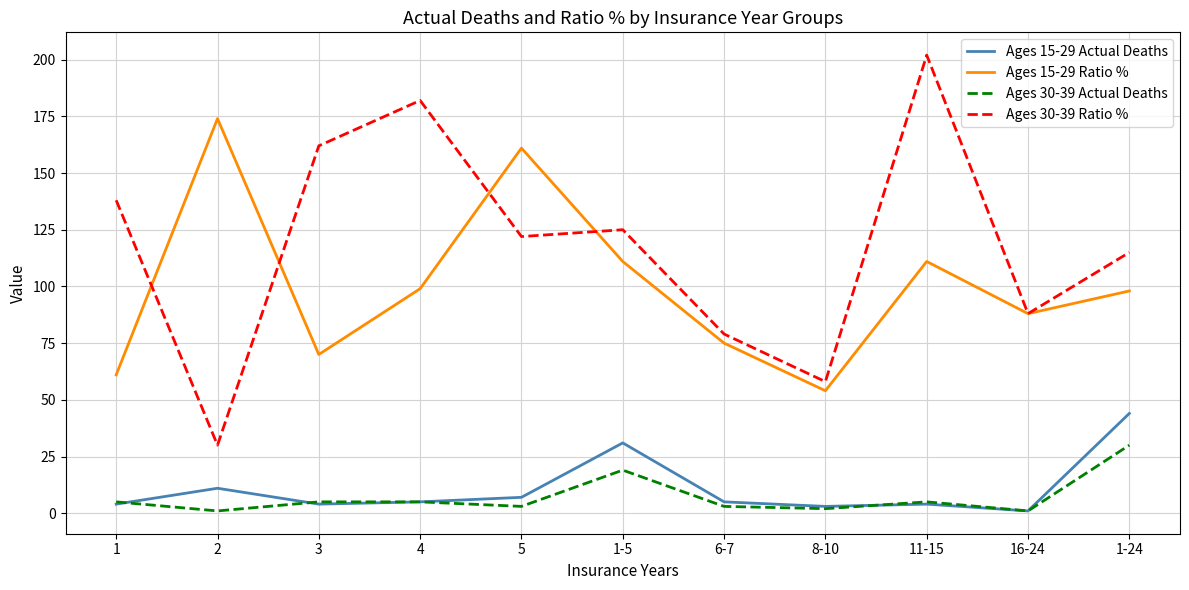

Where does the Ages 30-39 Ratio % series first go above 122?

1